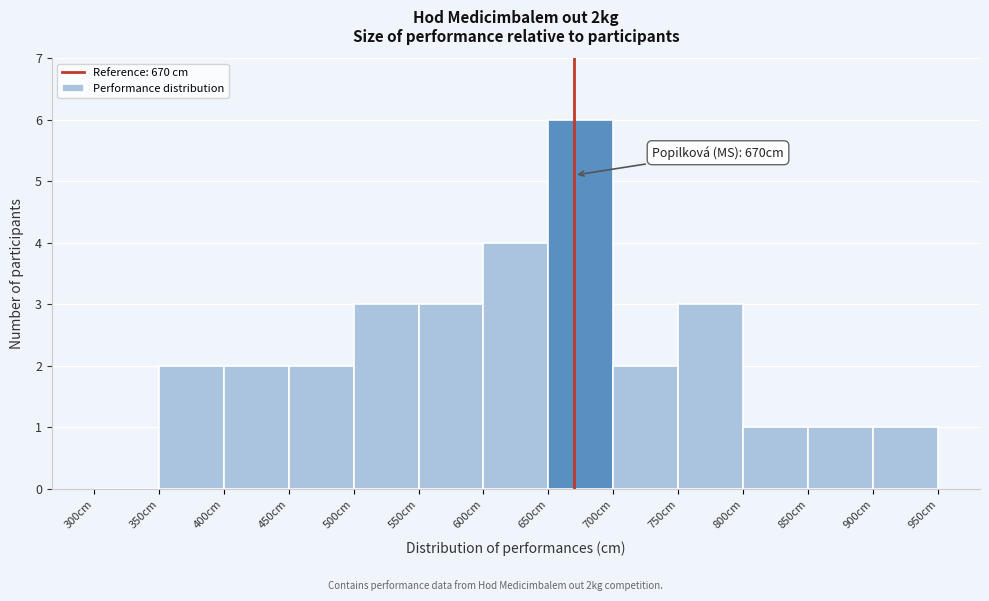

Over which range of the x-axis is the bar tallest?

650 to 700